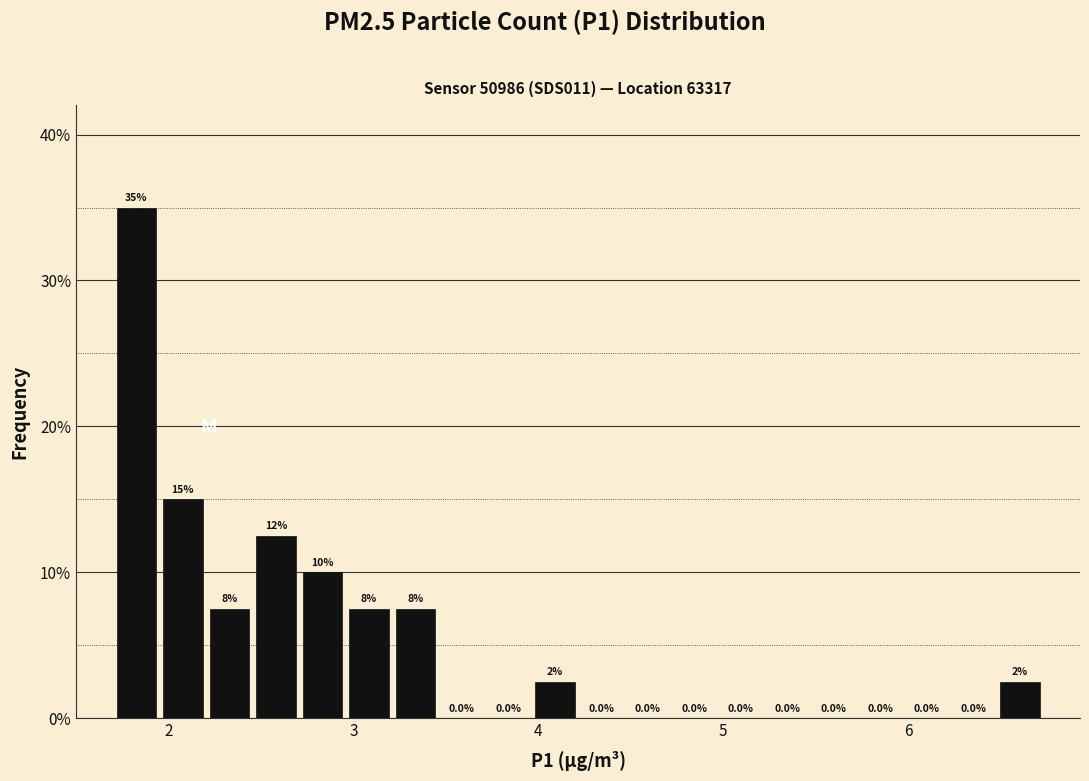

Around what value on the x-axis is the tallest bar? Give the approximate position of its centre, as read against the axis.

1.8